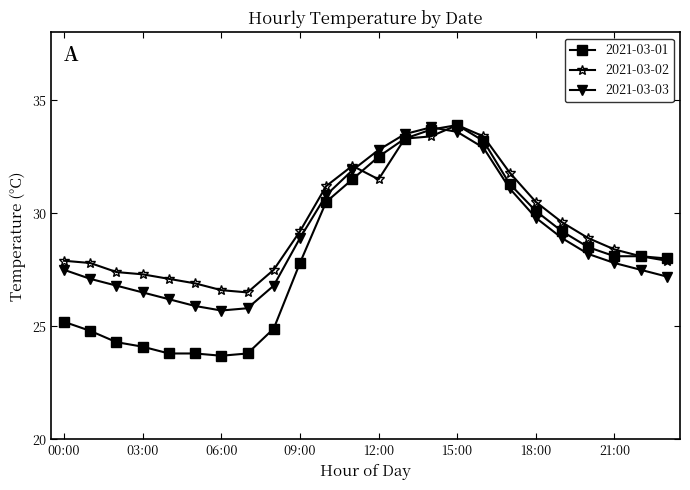

True or false: 2021-03-02 and 2021-03-03 cross at least once.

True